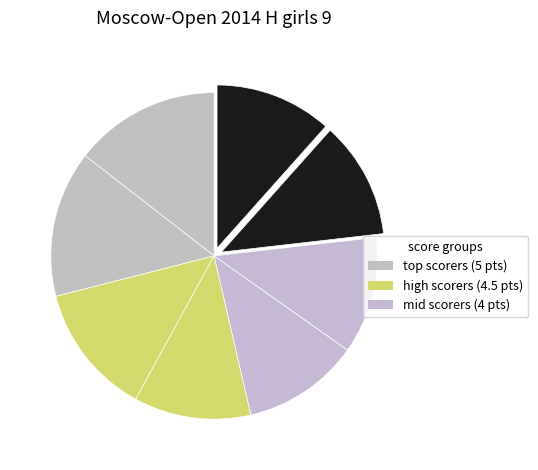

To the nearest percent, what is the difference between the largest and smallest slice percentages?

3%